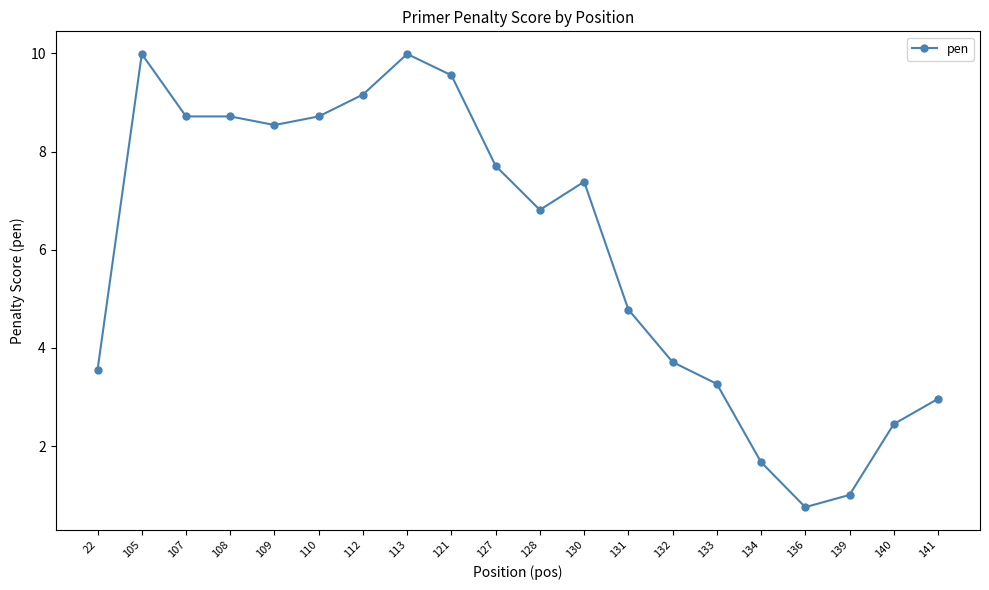

Which label corresponds to the smallest value in the chart?

136